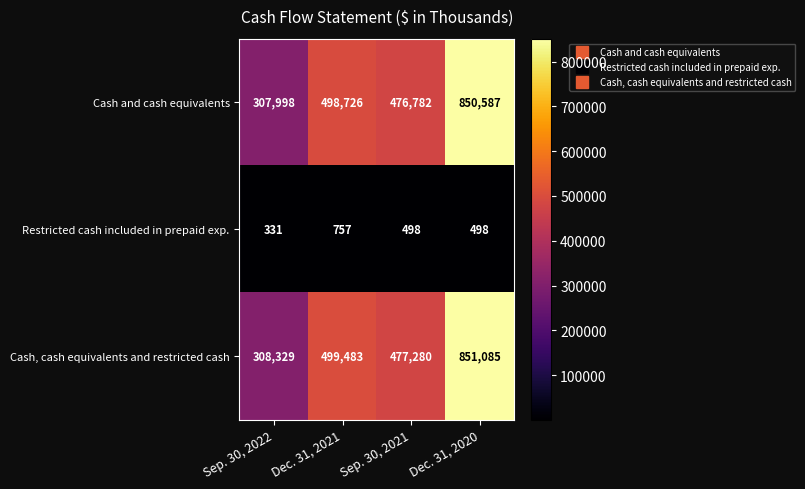

Reading left to right, transcribe all the data shown in this chart.

Cash and cash equivalents: 307998	498726	476782	850587
Restricted cash included in prepaid exp.: 331	757	498	498
Cash, cash equivalents and restricted cash: 308329	499483	477280	851085